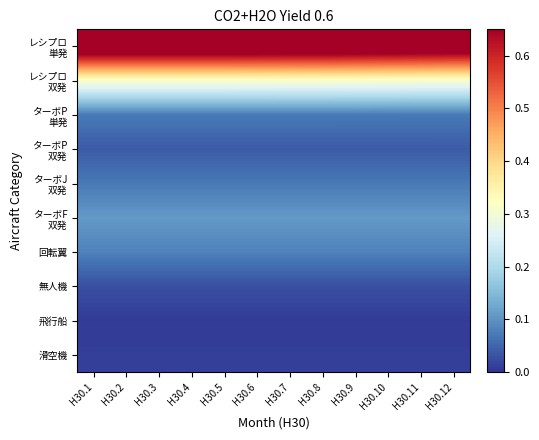

What is the total value across all series at H30.3?

1.5